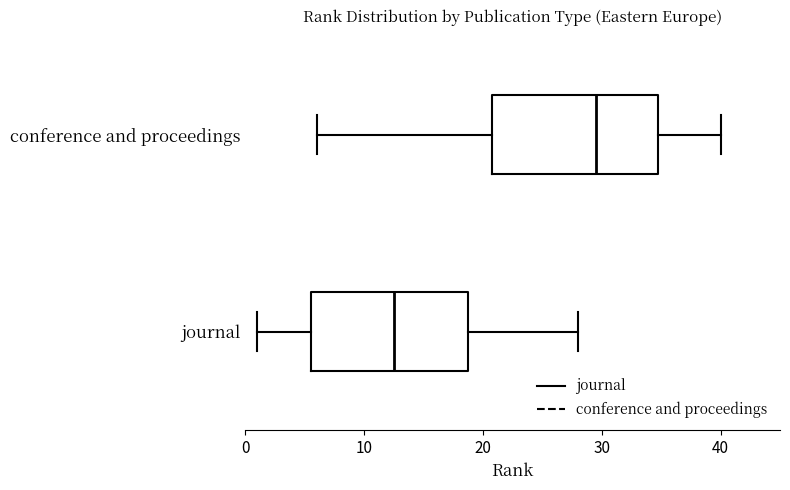

Reading bottom to top, read every box against the x-axis: the position of its median line, the range the box covers, and the ends of its whiskers. The values are not printed on the chart, so give them approximately, as read against the axis.

journal: median 13, box 6 to 19, whiskers 1 to 28
conference and proceedings: median 30, box 21 to 35, whiskers 6 to 40